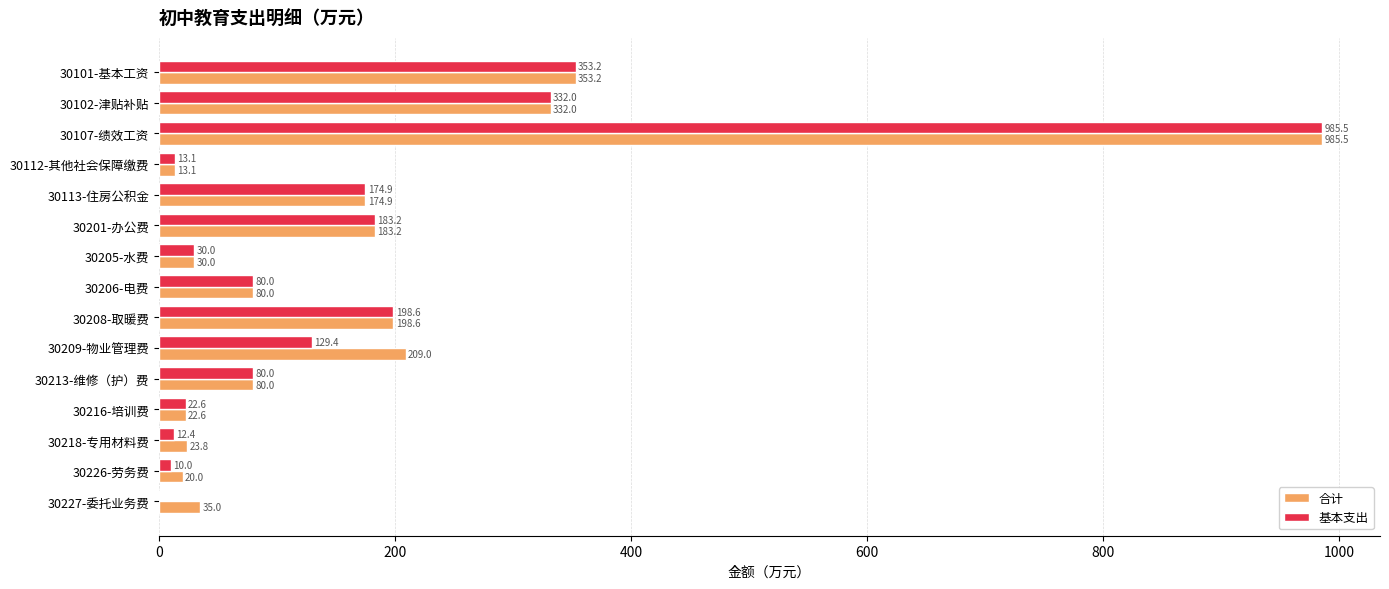

Is it true that 合计 equals 22.6 at 30216-培训费?

True